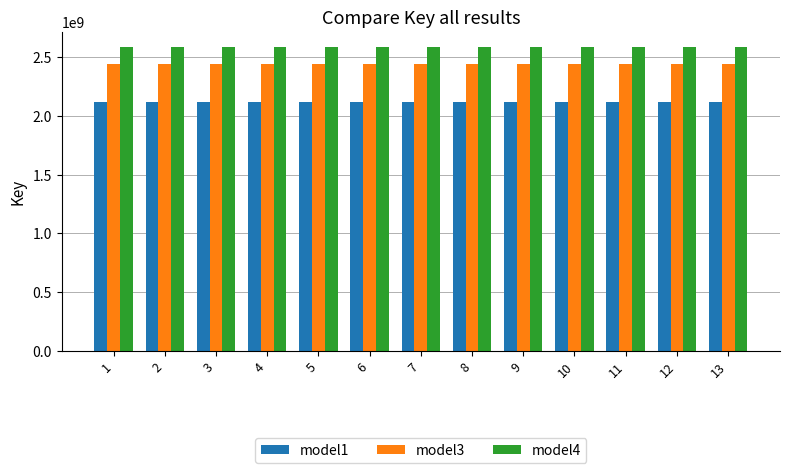

What is the total value across all series at 3?

7137297559.9